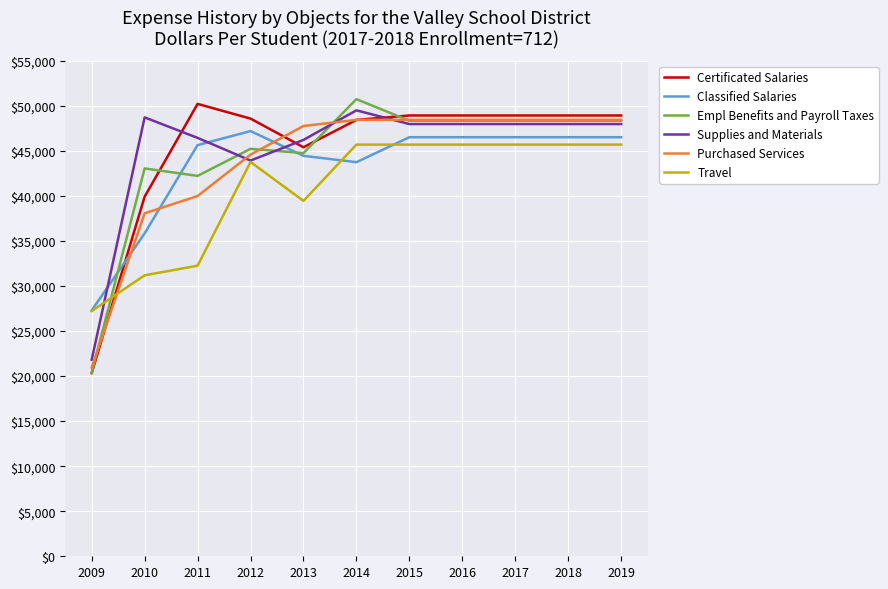

How many times do Classified Salaries and Purchased Services cross each other?

3